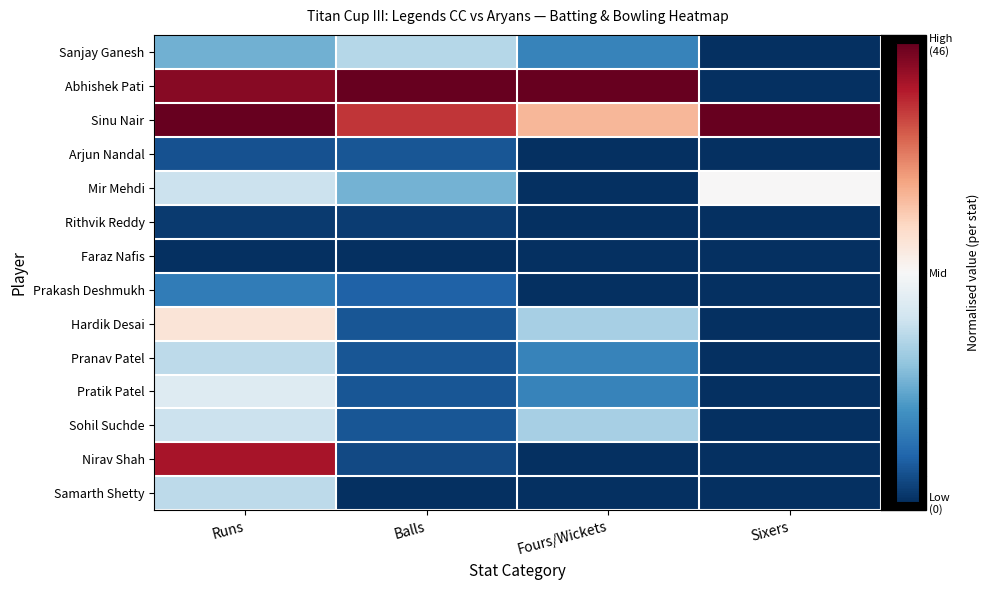

Reading left to right, extract all data points from this chart.

Sanjay Ganesh: Runs=-0.5	Balls=-0.3	Fours/Wickets=-0.7	Sixers=-1.0
Abhishek Pati: Runs=0.9	Balls=1.0	Fours/Wickets=1.0	Sixers=-1.0
Sinu Nair: Runs=1.0	Balls=0.7	Fours/Wickets=0.3	Sixers=1.0
Arjun Nandal: Runs=-0.9	Balls=-0.9	Fours/Wickets=-1.0	Sixers=-1.0
Mir Mehdi: Runs=-0.2	Balls=-0.5	Fours/Wickets=-1.0	Sixers=0.0
Rithvik Reddy: Runs=-1.0	Balls=-1.0	Fours/Wickets=-1.0	Sixers=-1.0
Faraz Nafis: Runs=-1.0	Balls=-1.0	Fours/Wickets=-1.0	Sixers=-1.0
Prakash Deshmukh: Runs=-0.7	Balls=-0.8	Fours/Wickets=-1.0	Sixers=-1.0
Hardik Desai: Runs=0.1	Balls=-0.9	Fours/Wickets=-0.3	Sixers=-1.0
Pranav Patel: Runs=-0.3	Balls=-0.9	Fours/Wickets=-0.7	Sixers=-1.0
Pratik Patel: Runs=-0.1	Balls=-0.9	Fours/Wickets=-0.7	Sixers=-1.0
Sohil Suchde: Runs=-0.2	Balls=-0.9	Fours/Wickets=-0.3	Sixers=-1.0
Nirav Shah: Runs=0.8	Balls=-0.9	Fours/Wickets=-1.0	Sixers=-1.0
Samarth Shetty: Runs=-0.3	Balls=-1.0	Fours/Wickets=-1.0	Sixers=-1.0